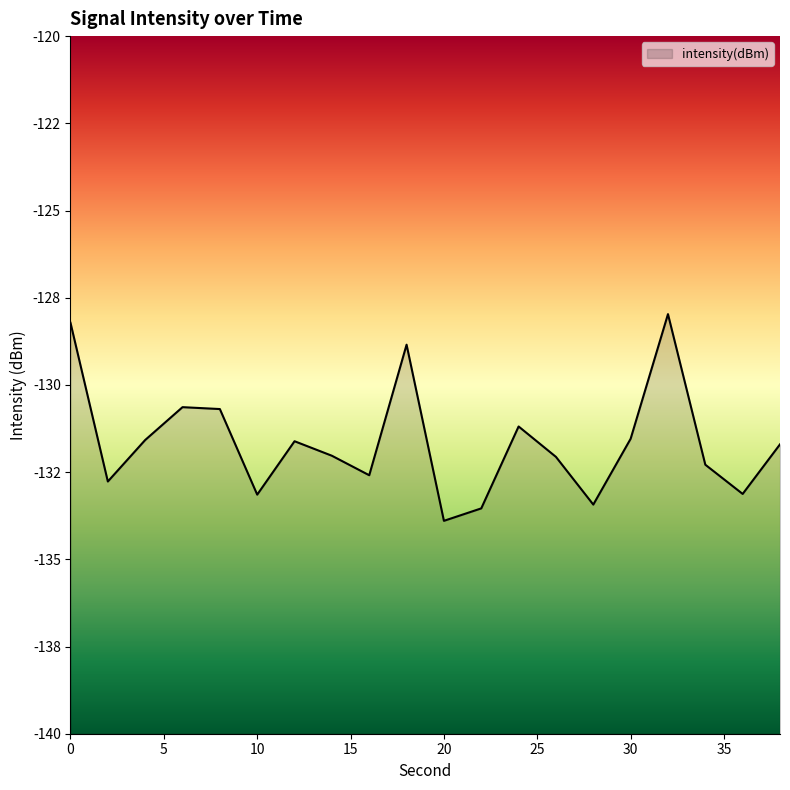

The chart shows a value of -72.3 at 22. True or false?

False